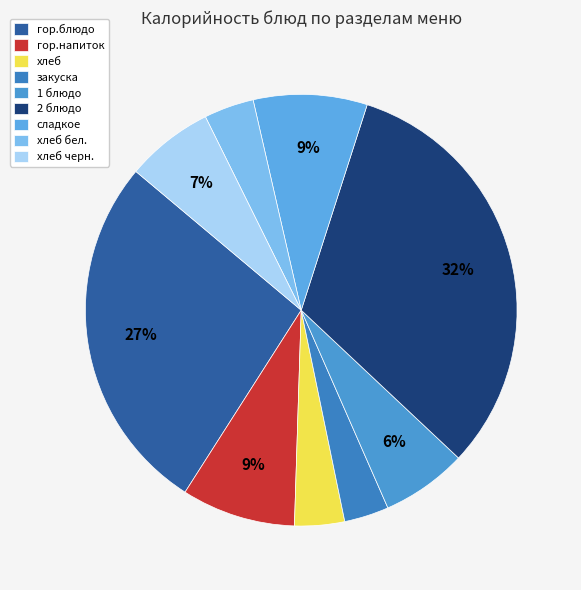

What is the ratio of the value at хлеб бел. to the value at 2 блюдо?

0.1